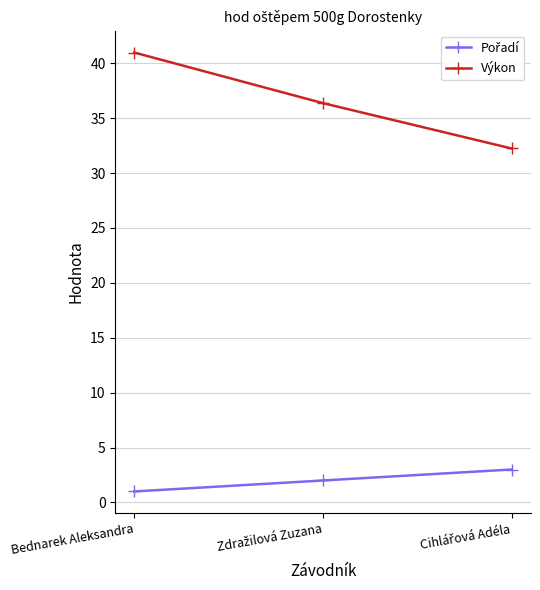

Which series has the largest total across all categories?

Výkon